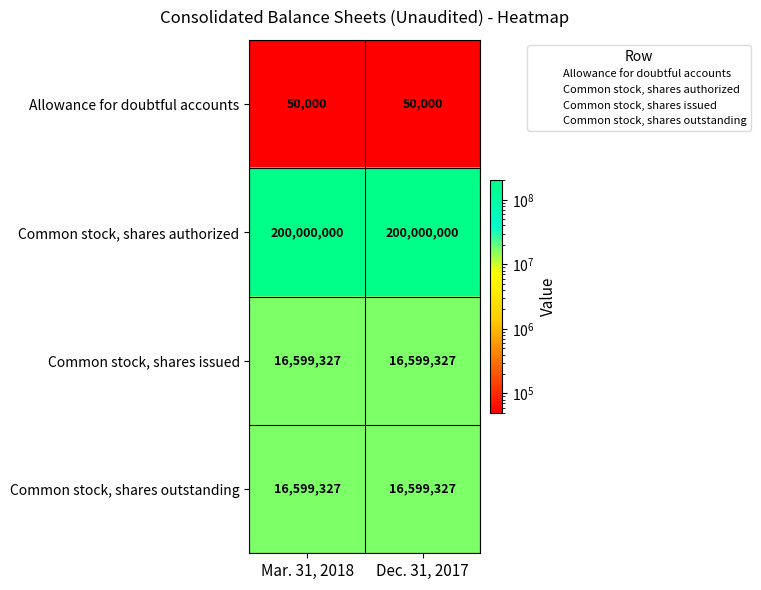

What is the maximum value shown in the chart?

200000000